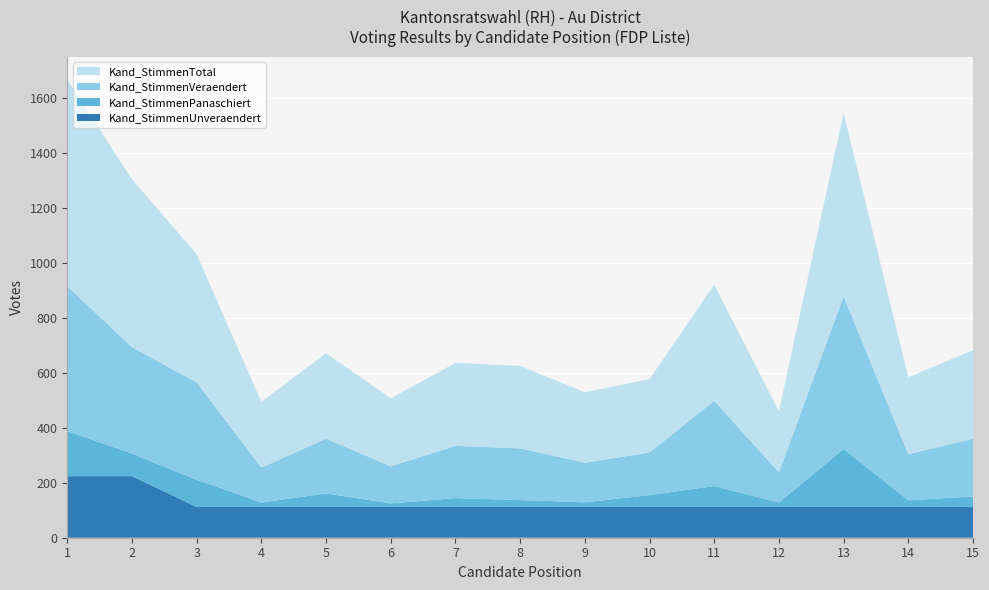

Reading left to right, what are all the values shown in this chart?

Kand_StimmenUnveraendert: 1=224	2=224	3=112	4=112	5=112	6=112	7=112	8=112	9=112	10=112	11=112	12=112	13=112	14=112	15=112
Kand_StimmenPanaschiert: 1=164	2=82	3=99	4=16	5=49	6=13	7=32	8=25	9=17	10=43	11=76	12=16	13=211	14=24	15=38
Kand_StimmenVeraendert: 1=527	2=387	3=354	4=127	5=199	6=135	7=190	8=188	9=144	10=155	11=310	12=110	13=555	14=168	15=210
Kand_StimmenTotal: 1=751	2=611	3=466	4=239	5=311	6=247	7=302	8=300	9=256	10=267	11=422	12=222	13=667	14=280	15=322